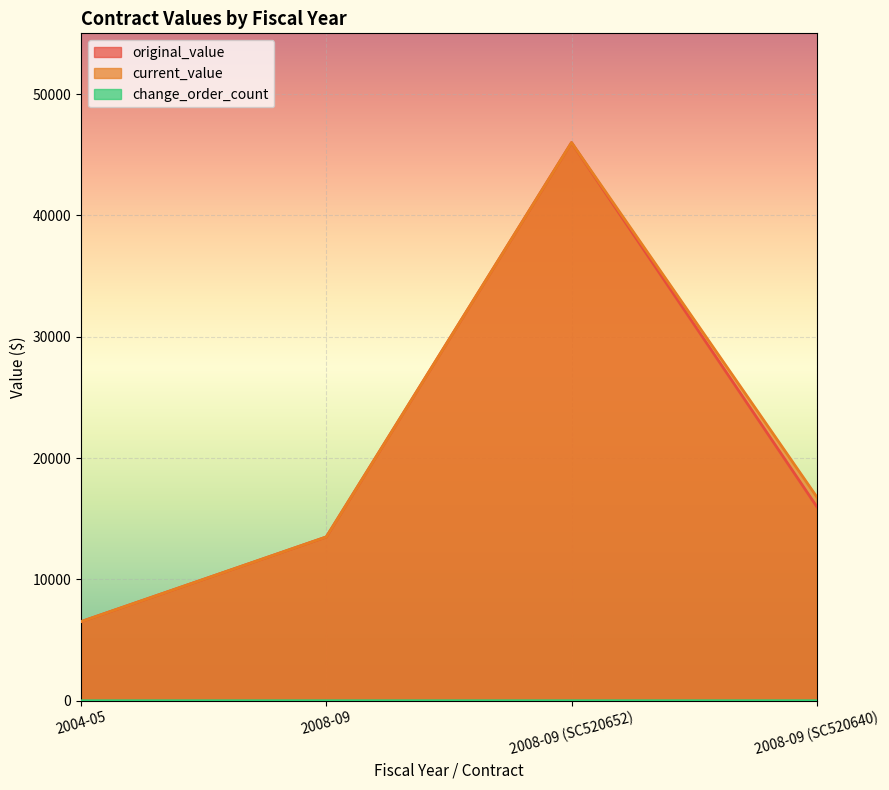

What is the maximum value for change_order_count?

1